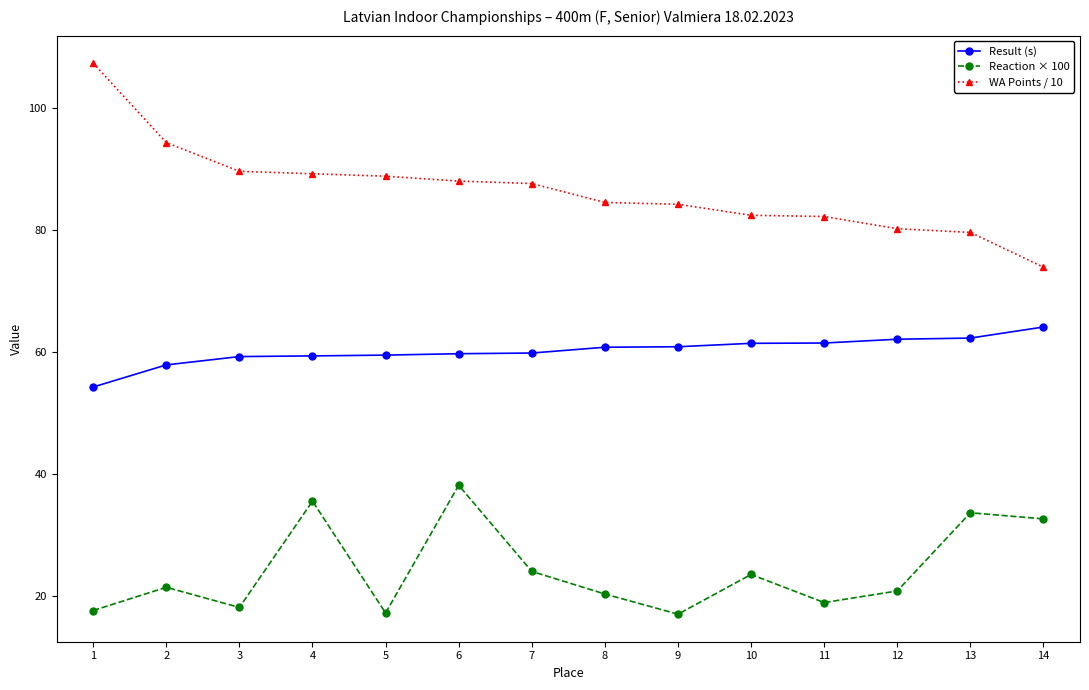

Which series changed the most between 4 and 14?

WA Points / 10